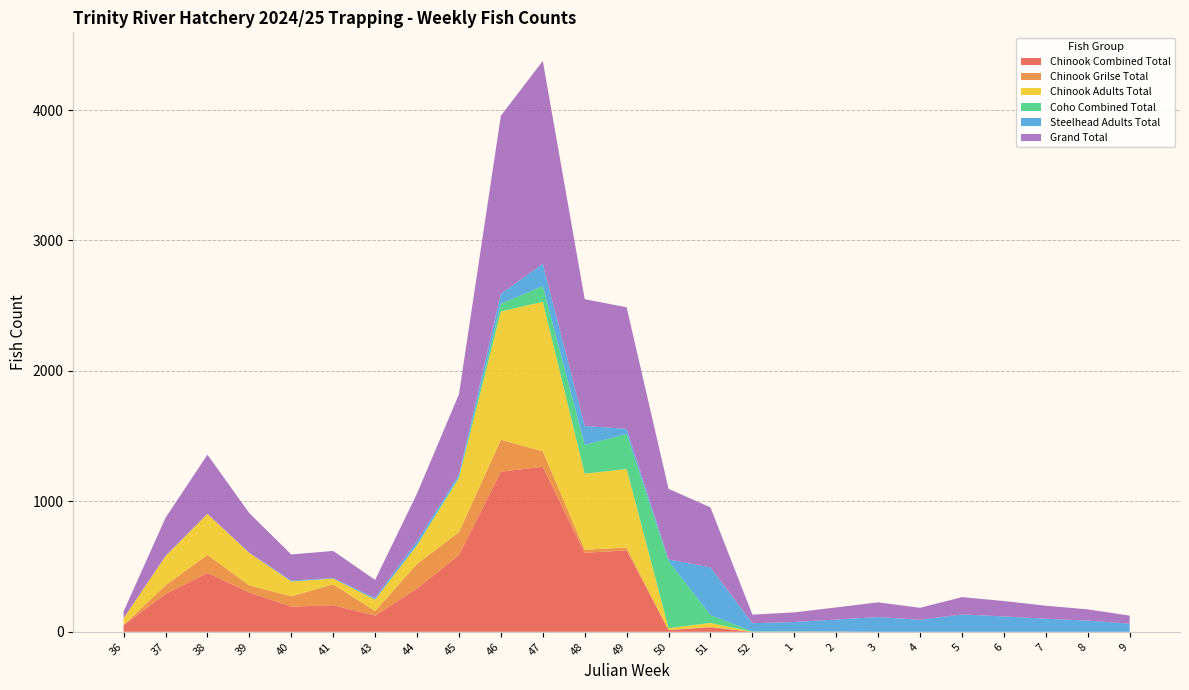

Reading left to right, extract all data points from this chart.

Chinook Combined Total: 52	290	452	302	193	204	124	332	589	1228	1265	606	624	14	34	0	1	1	0	0	0	0	0	0	0
Chinook Grilse Total: 0	66	138	54	79	160	35	189	175	244	119	24	22	0	4	0	0	0	0	0	0	0	0	0	0
Chinook Adults Total: 52	224	314	248	114	44	89	143	414	984	1146	582	602	14	30	0	1	1	0	0	0	0	0	0	0
Coho Combined Total: 0	0	0	0	0	0	0	2	10	59	120	220	269	514	60	4	1	0	0	0	0	0	0	0	0
Steelhead Adults Total: 0	2	1	2	7	4	13	30	17	77	171	146	39	13	366	62	72	92	113	92	133	118	100	86	62
Grand Total: 52	292	453	304	200	208	137	364	616	1364	1556	972	932	541	460	66	74	93	113	92	133	118	100	86	62